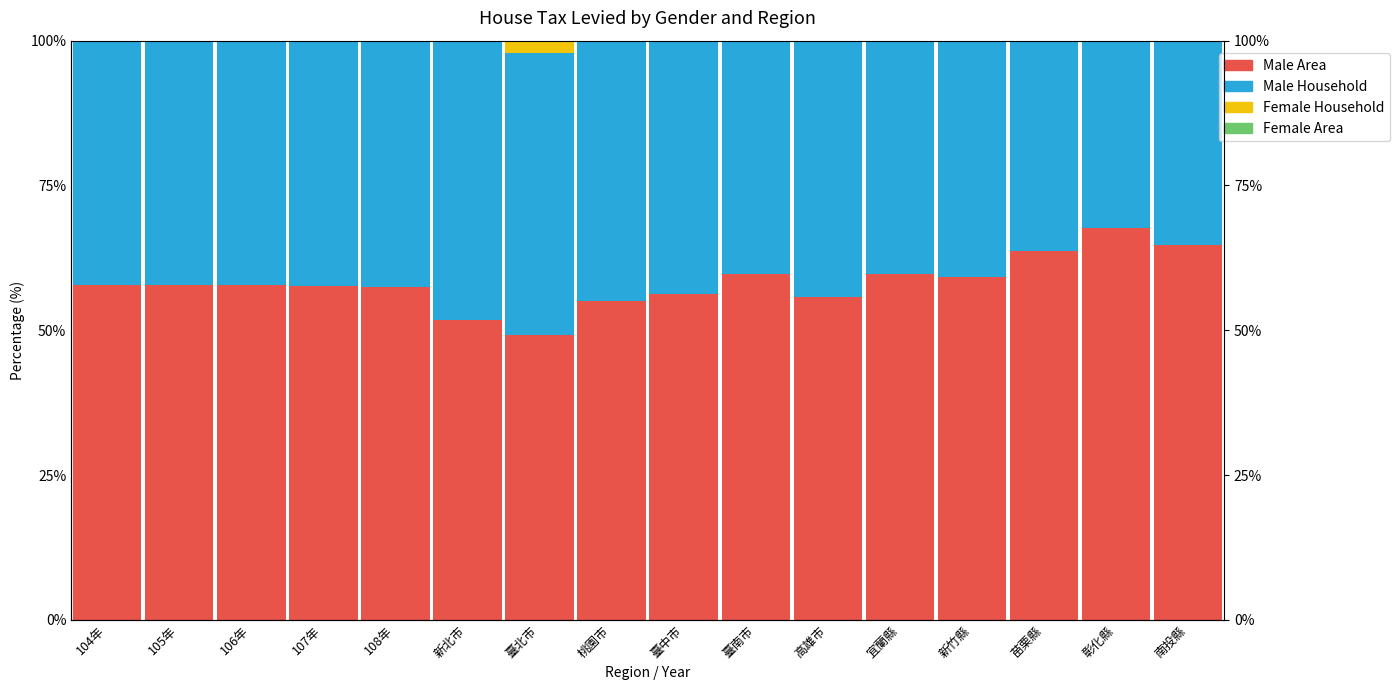

Count the number of data series in this chart.

4